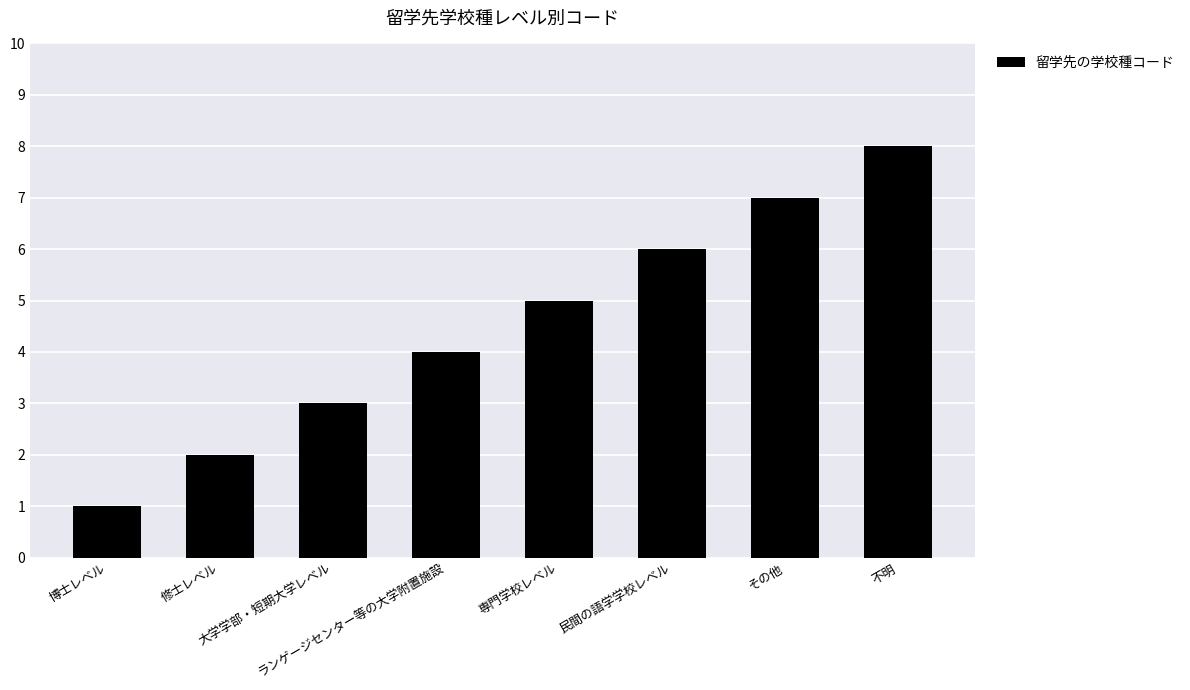

What is the sum of the values at 民間の語学学校レベル and 修士レベル?

8